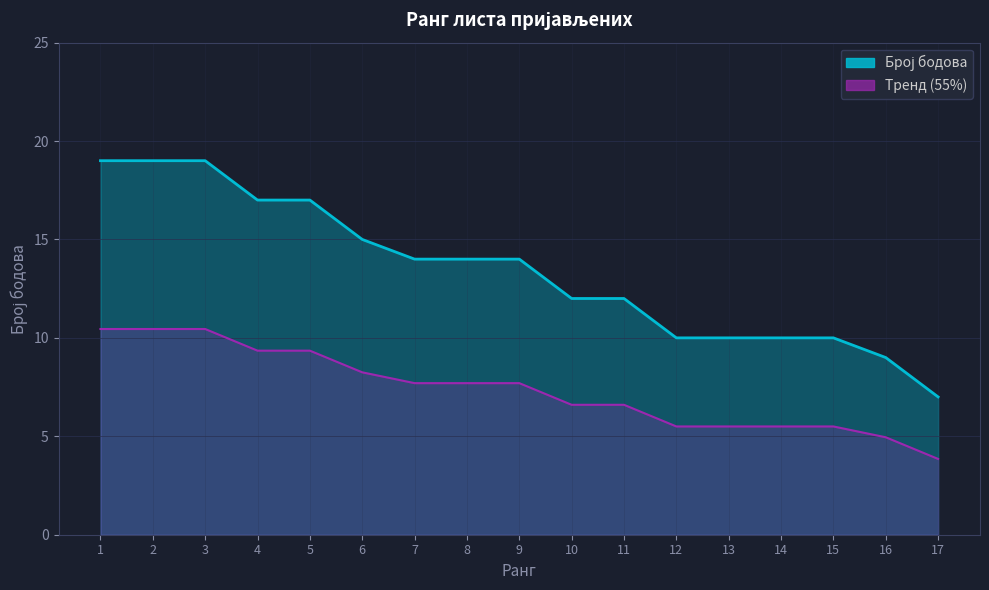

Where does the data first go above 14?

1